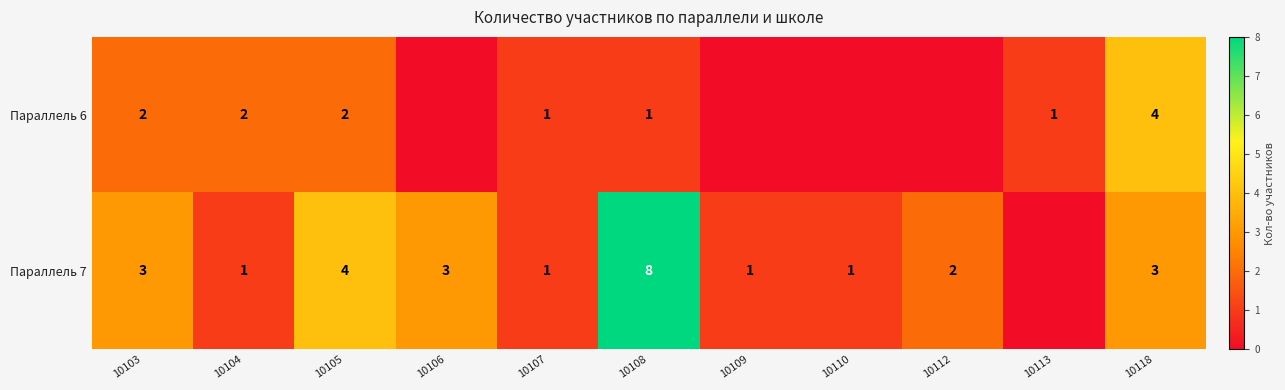

Is it true that Параллель 7 equals 3 at 10118?

True